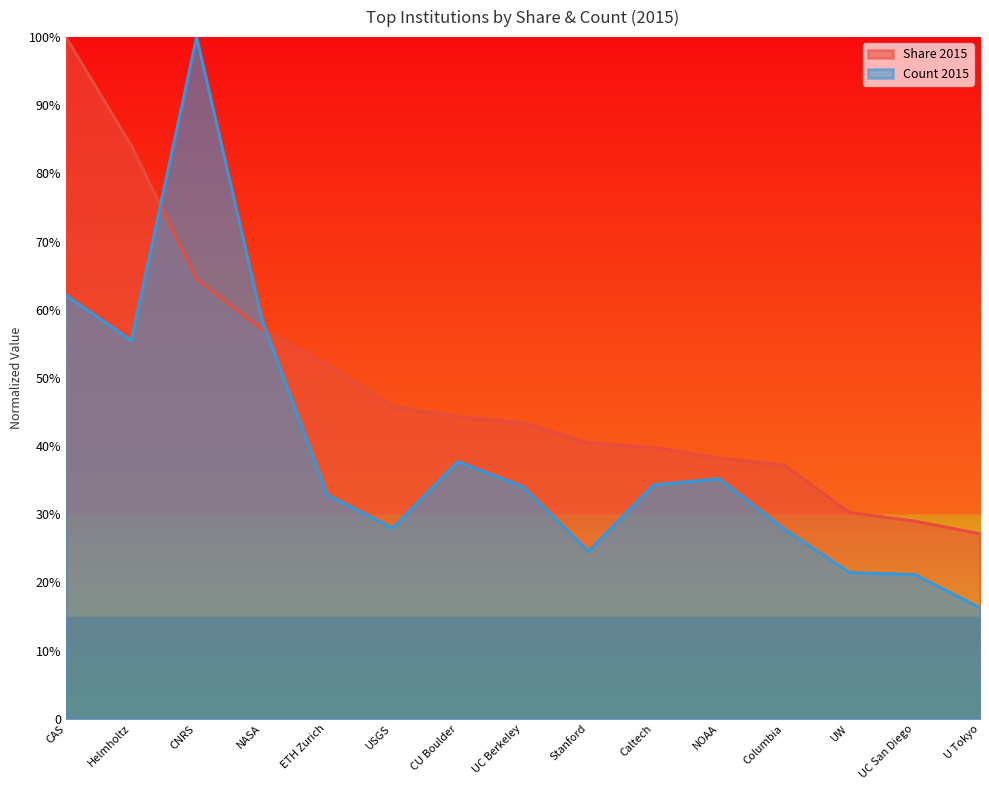

What are all the series names shown in the legend?

Share 2015, Count 2015